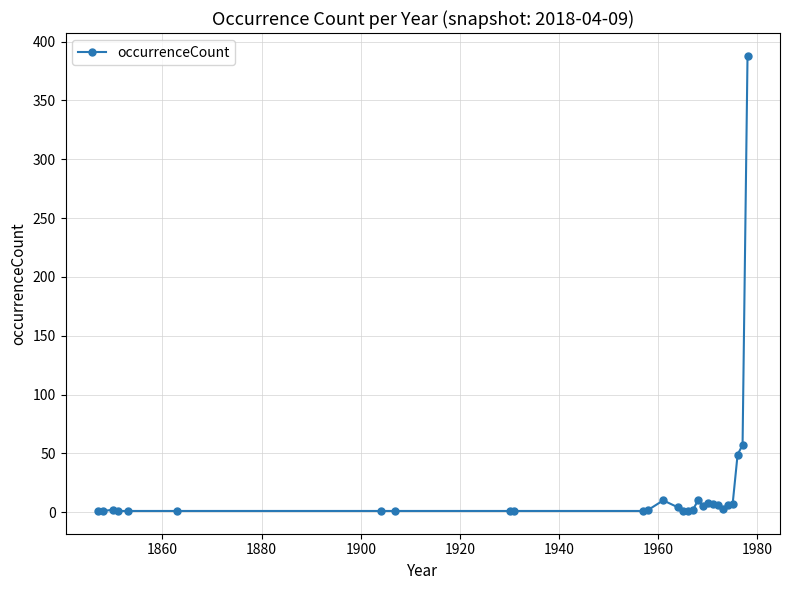

What is the sum of all values?

578